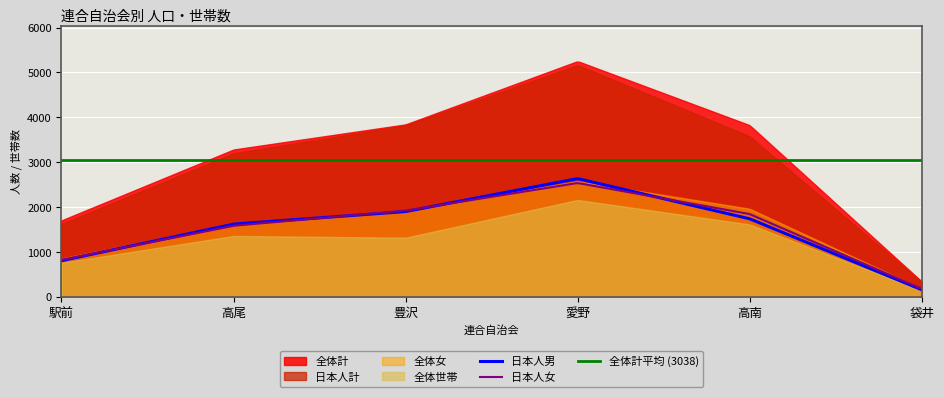

What is the lowest value of the 日本人女 series?

176.0